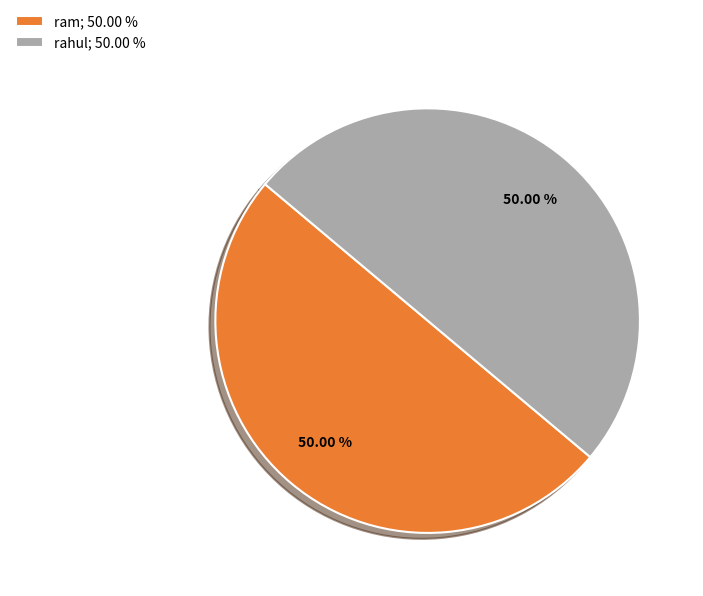

To the nearest percent, what is the difference between the largest and smallest slice percentages?

0%